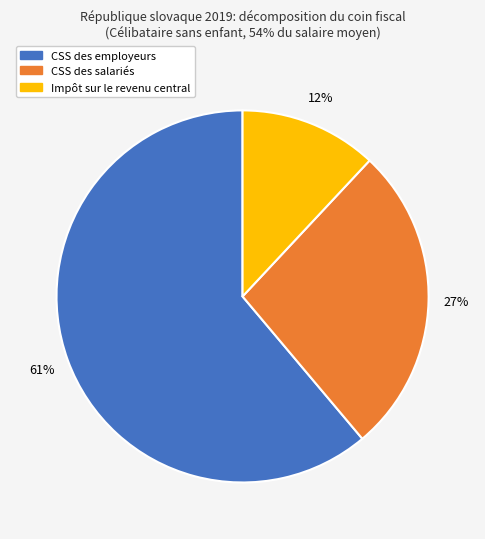

Combined, do Impôt sur le revenu central and CSS des employeurs account for over 50%?

Yes